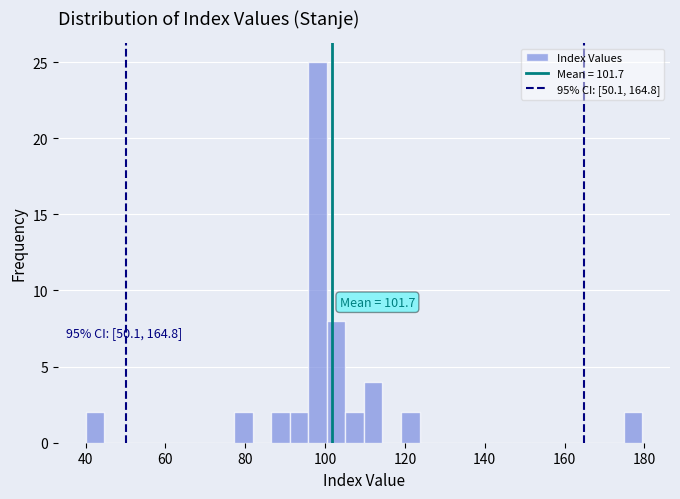

Read against the x-axis, roughly where is the centre of the tallest bar?

98